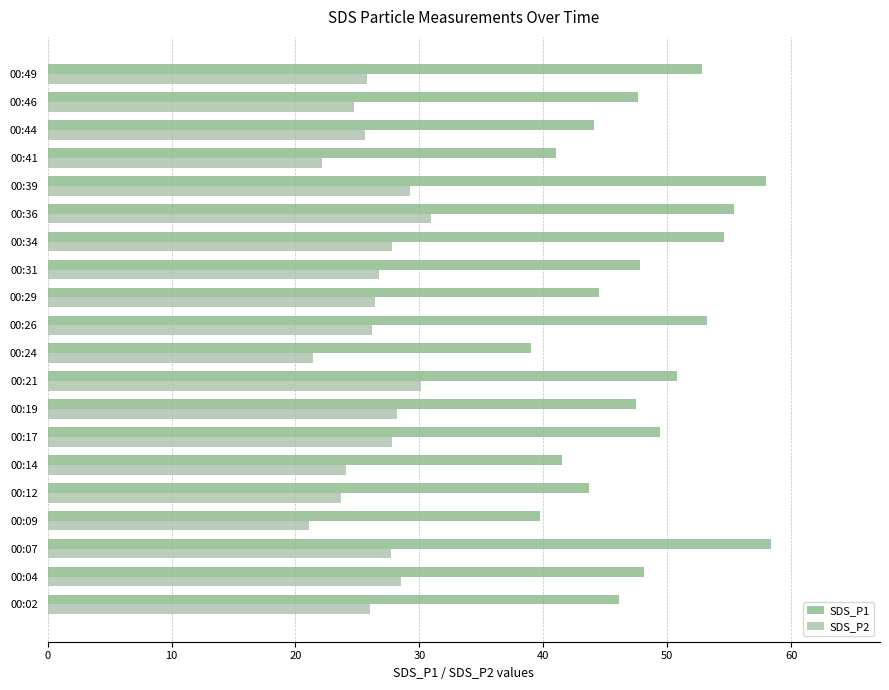

Rank the series by their maximum value, from lowest to highest.

SDS_P2, SDS_P1